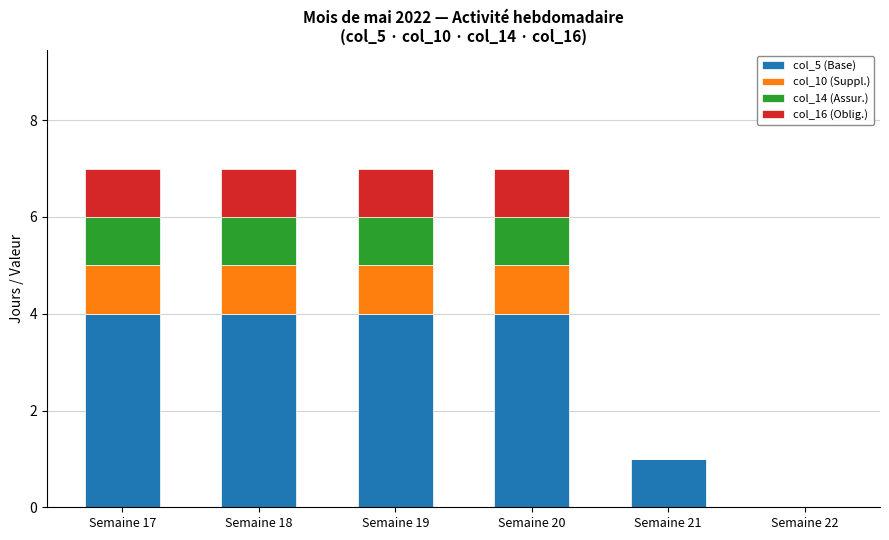

The col_5 (Base) series shows 1 at Semaine 19. True or false?

False